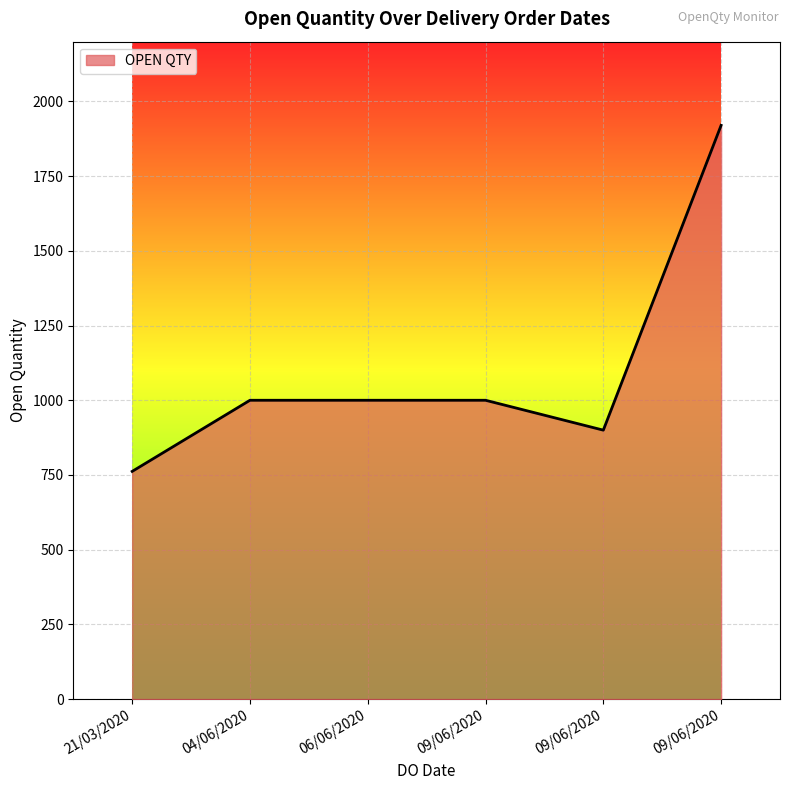

Count the number of categories in the chart.

6